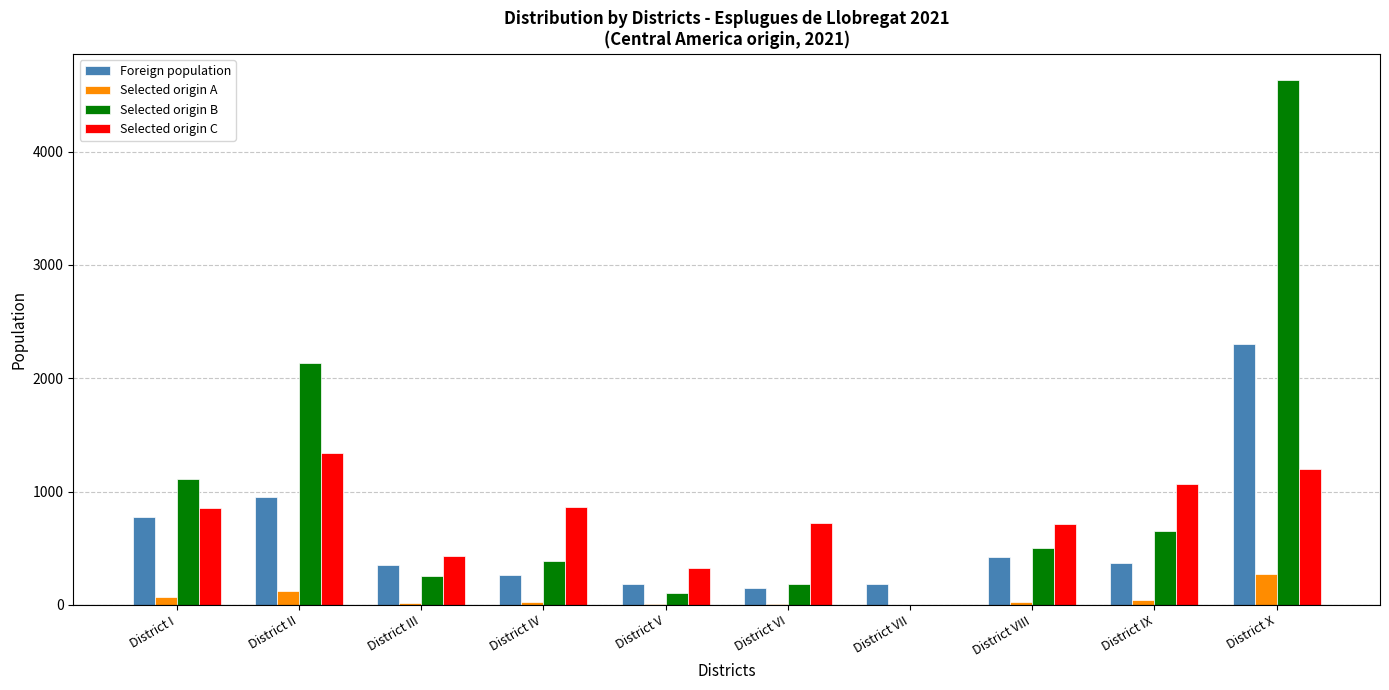

Read the Foreign population value at District V, to the nearest 10.

190